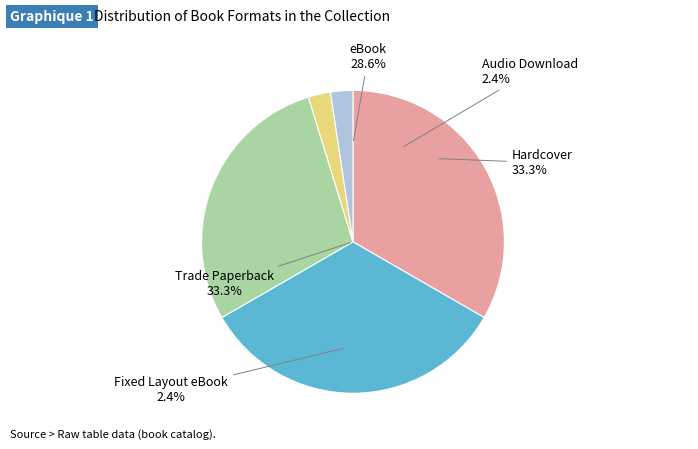

True or false: Audio Download accounts for 10% of the total.

False